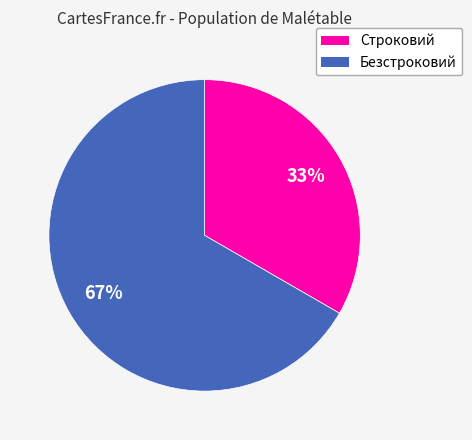

Approximately how many times larger is the value at Строковий compared to Безстроковий?

0.5